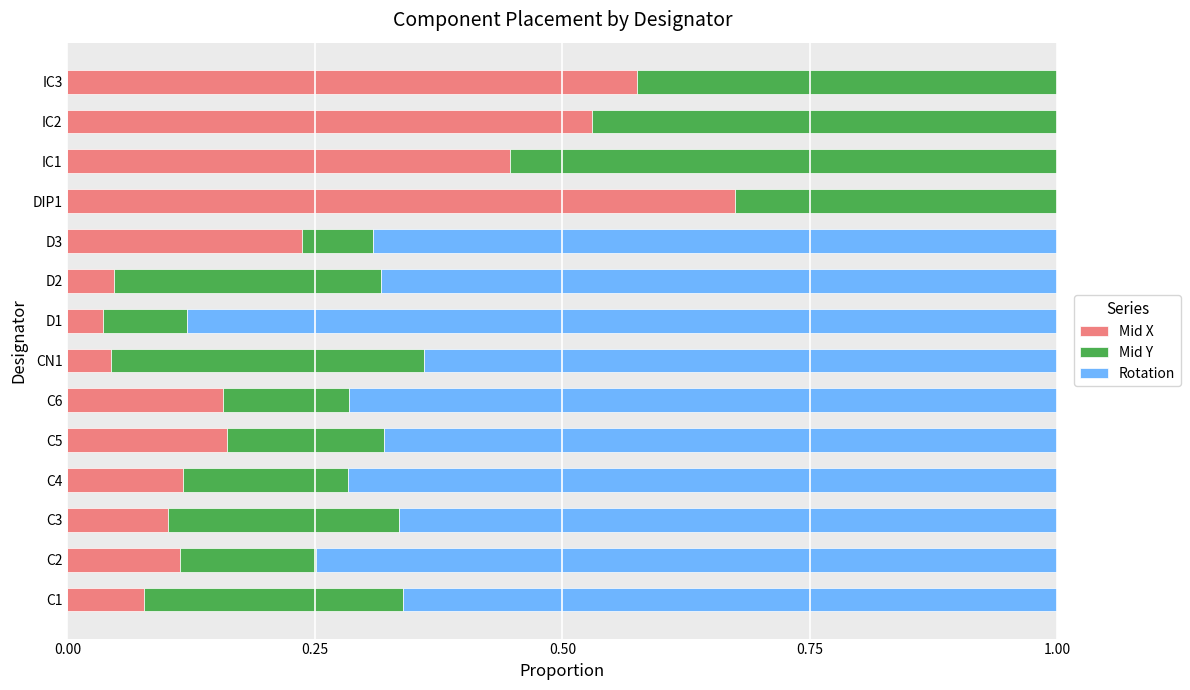

What is the total value across all series at C5?

1.0